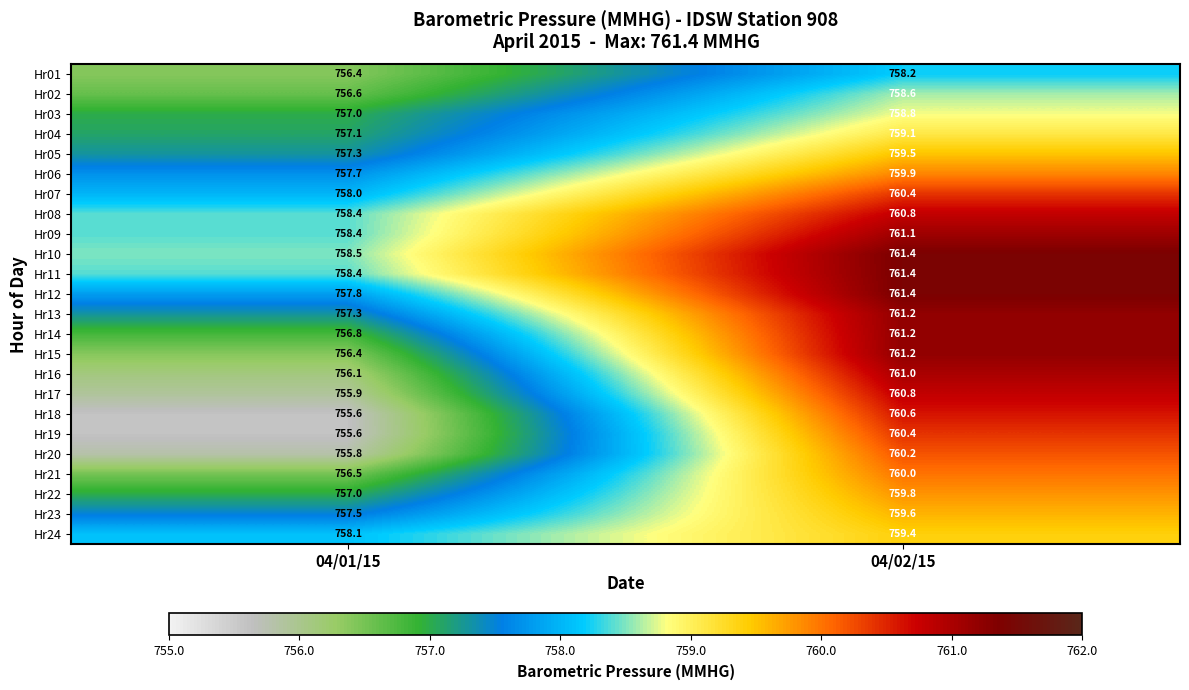

What is the minimum value for Hr07?

758.0